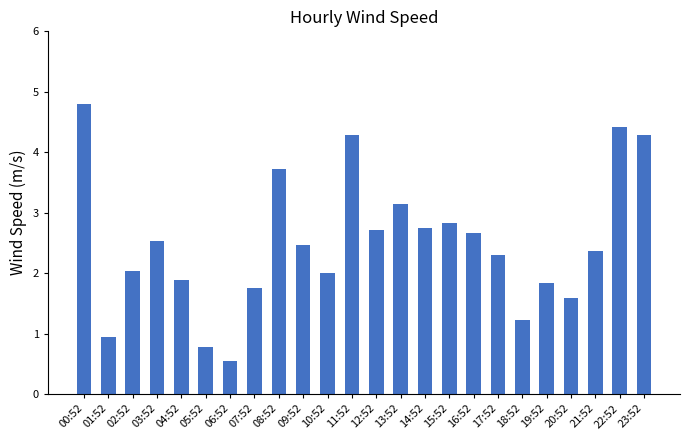

Is it true that the value at 09:52 is 1.5?

False